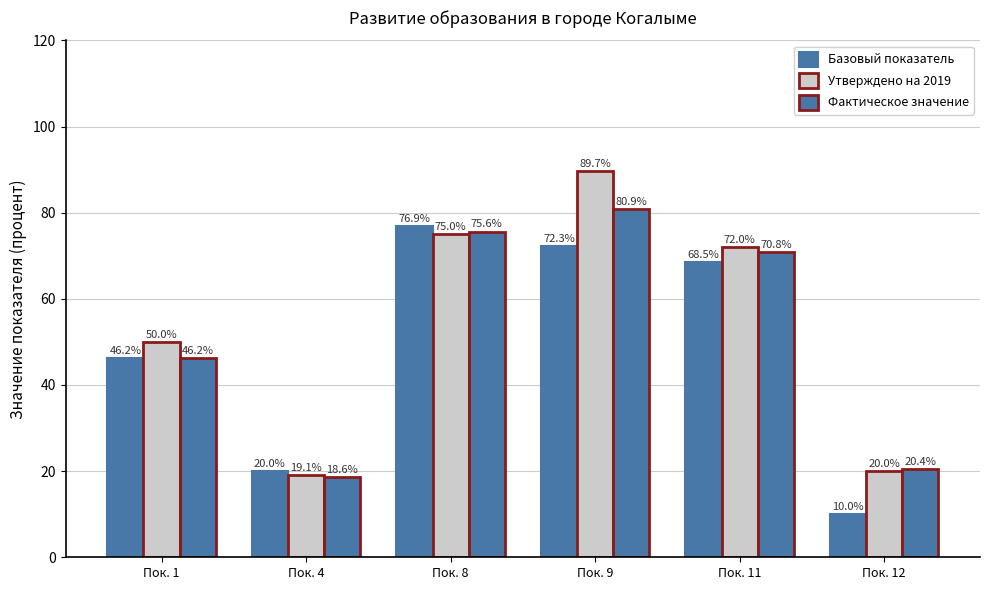

Are the bars grouped side by side (vs. stacked)?

Yes